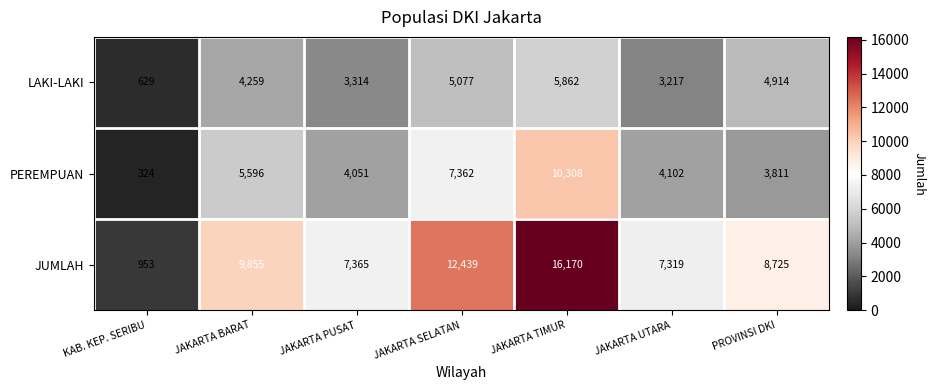

What is the sum of the LAKI-LAKI values at JAKARTA SELATAN and KAB. KEP. SERIBU?

5706